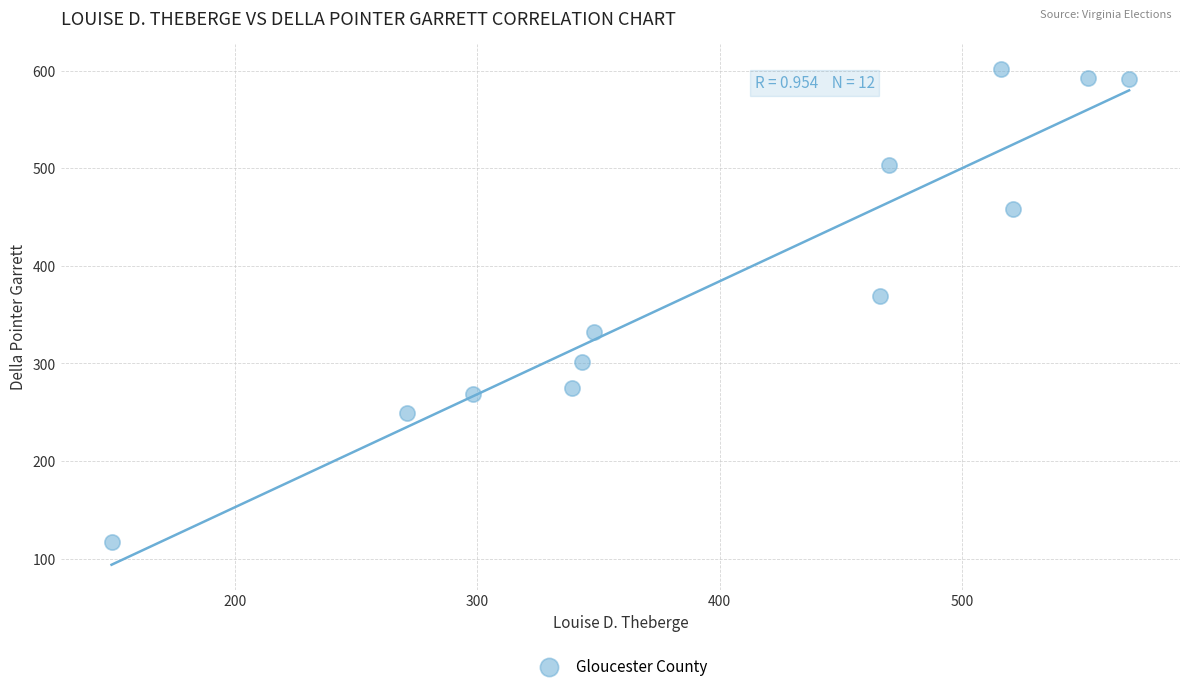

What Y value in the scatter plot is closest to 359?

369